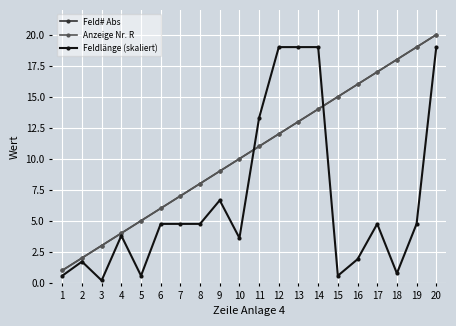

How many interior local valleys does the Feldlänge (skaliert) series have?

5